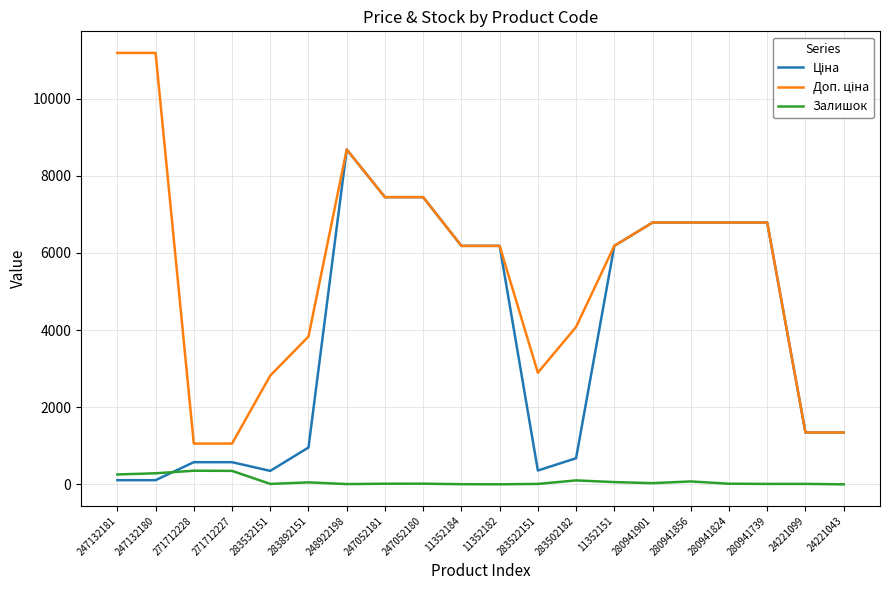

True or false: Залишок has a value of 260.0 at 247132181.

True